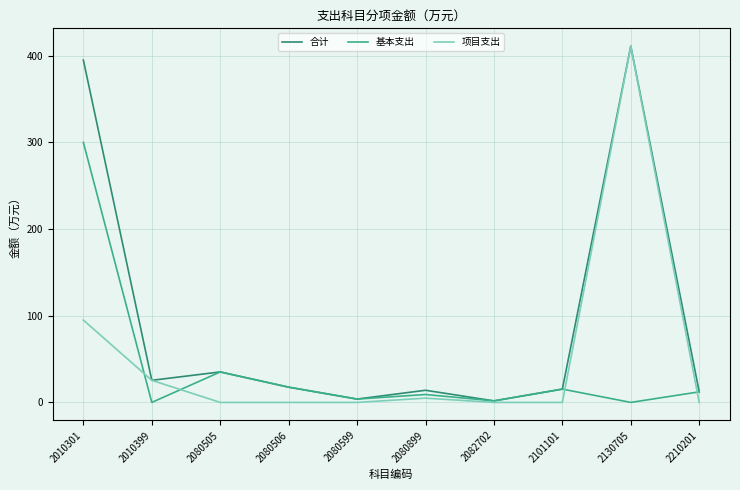

At which category is the sum across all series the highest?

2130705